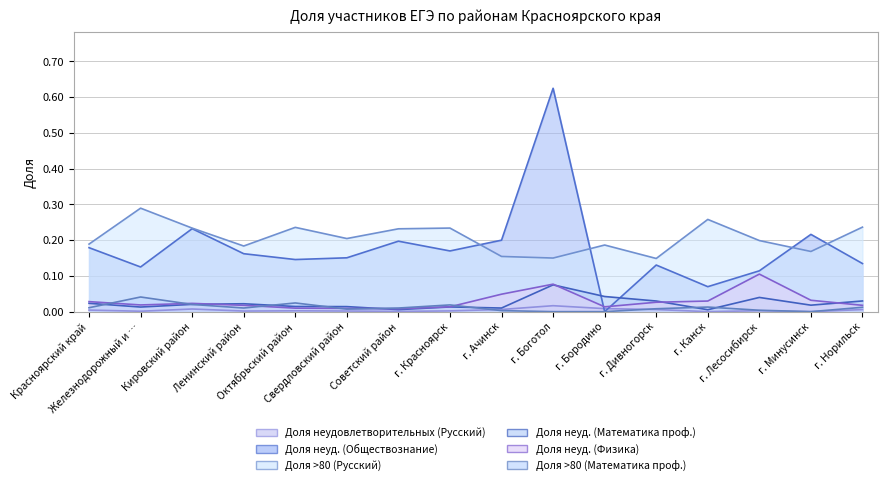

Which series has the largest range (max minus min)?

Доля неуд. (Обществознание)